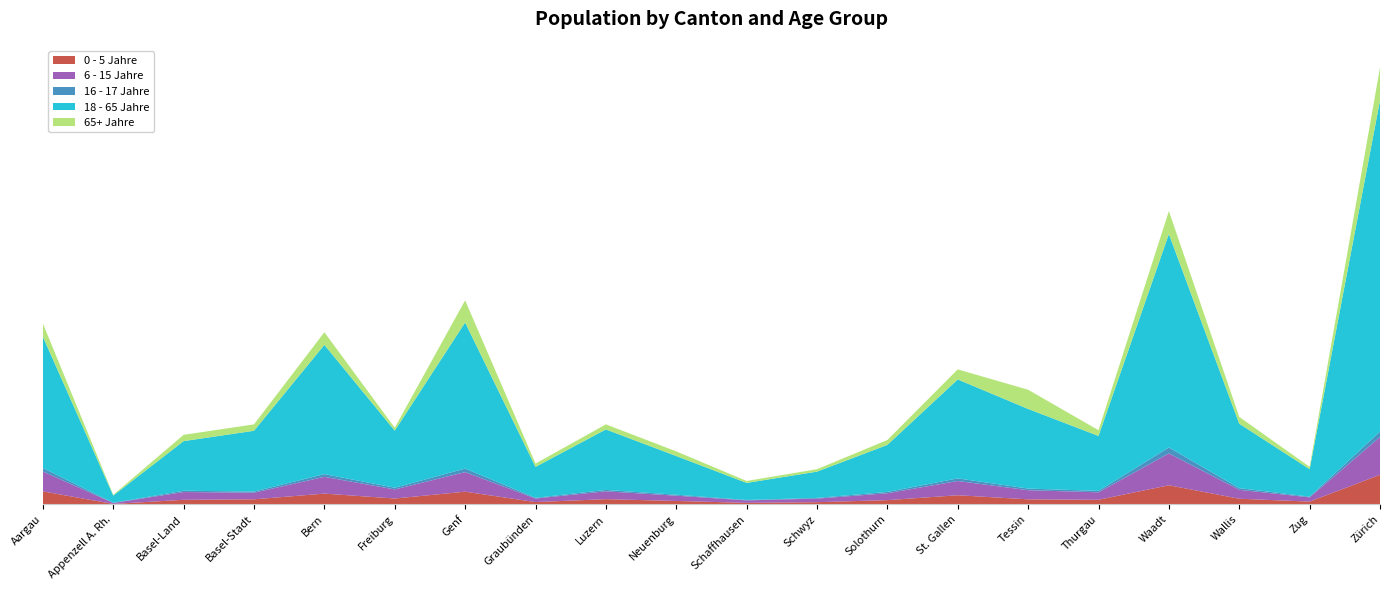

Reading left to right, transcribe all the data shown in this chart.

0 - 5 Jahre: 11144	419	3957	4366	9236	5051	10891	2023	4502	2962	1351	1919	3671	7839	4350	3978	16374	4865	2404	25302
6 - 15 Jahre: 16982	805	6619	5657	14339	7762	16728	3040	6696	4515	2100	3054	5885	12184	7790	6370	27236	7651	3650	32294
16 - 17 Jahre: 2966	151	1134	971	2345	1443	3022	595	1189	825	379	586	1114	2241	1416	1216	5058	1409	578	4660
18 - 65 Jahre: 112236	6221	42390	51949	110433	48802	124828	26417	51704	33054	14557	22467	40198	84527	68037	46959	182396	55063	23483	282920
65+ Jahre: 11229	647	5379	5471	10790	2489	18915	2813	4326	3974	1652	2069	4201	8606	16403	4910	19621	5813	2000	28016